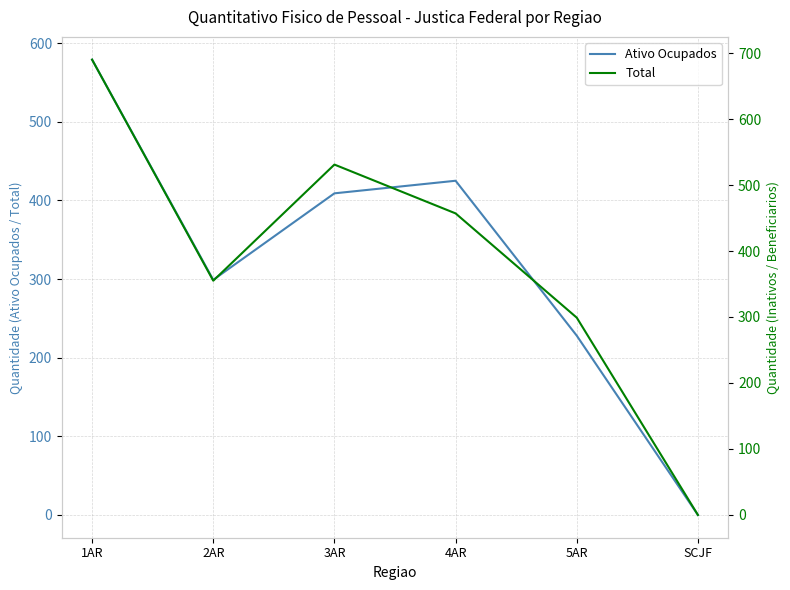

At which label is Total closest to 345?

2AR